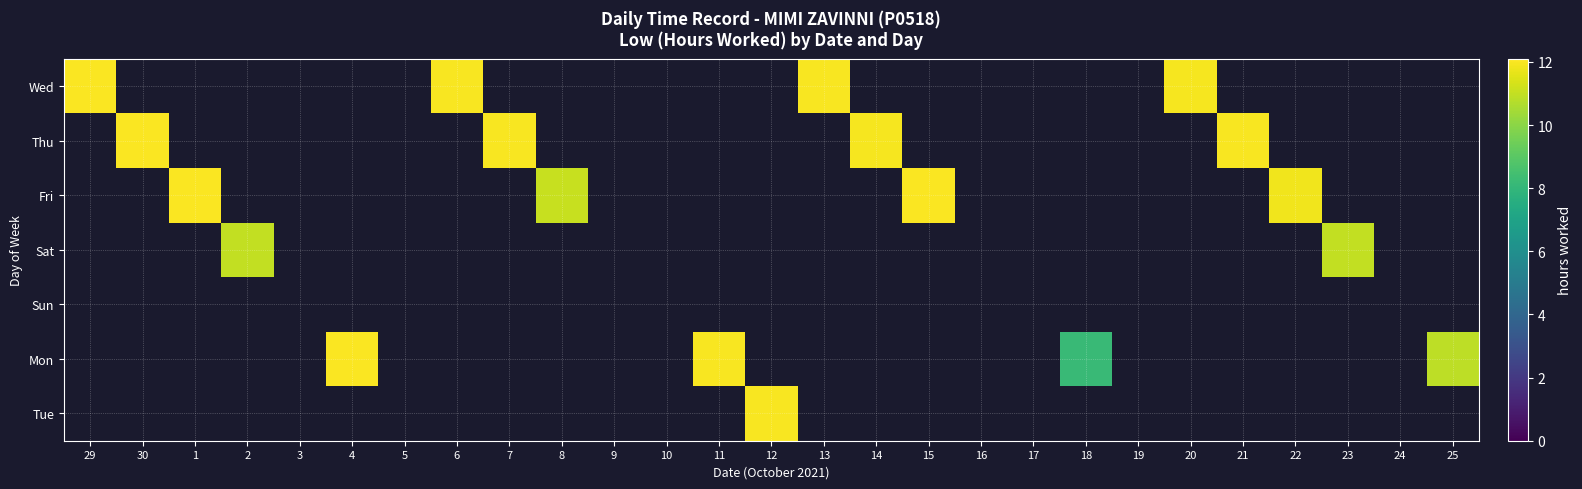

Is the value of Wed at 21 greater than the value of Fri at 22?

No